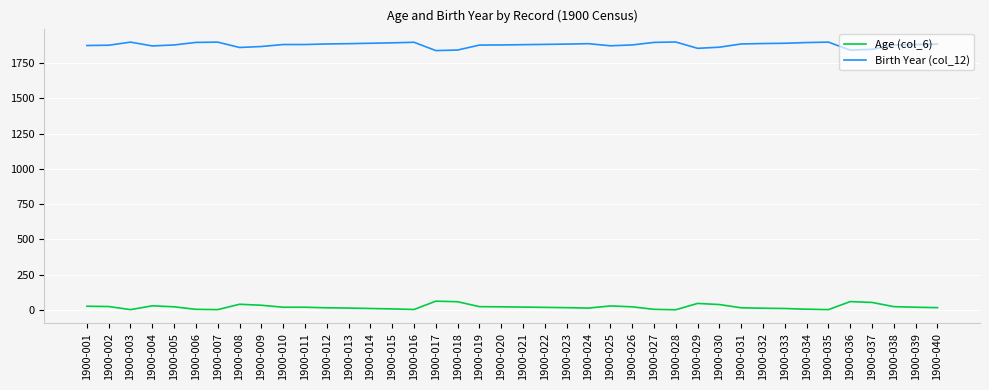

True or false: Birth Year (col_12) has more than 2 interior local peaks.

True